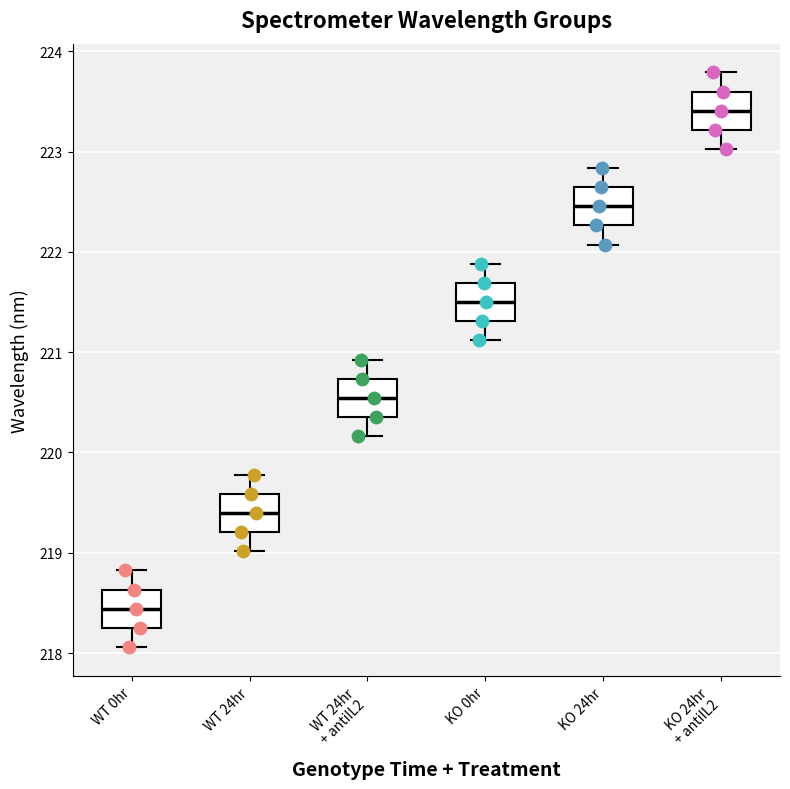

Reading left to right, transcribe this box plot: for each box, give where its median line is, the range the box spans, and where its two whiskers end, as read against the y-axis. The values are not printed on the chart, so give them approximately, as read against the axis.

WT 0hr: median 218.4, box 218.3 to 218.6, whiskers 218.1 to 218.8
WT 24hr: median 219.4, box 219.2 to 219.6, whiskers 219.0 to 219.8
WT 24hr + antiIL2: median 220.5, box 220.4 to 220.7, whiskers 220.2 to 220.9
KO 0hr: median 221.5, box 221.3 to 221.7, whiskers 221.1 to 221.9
KO 24hr: median 222.5, box 222.3 to 222.6, whiskers 222.1 to 222.8
KO 24hr + antiIL2: median 223.4, box 223.2 to 223.6, whiskers 223.0 to 223.8